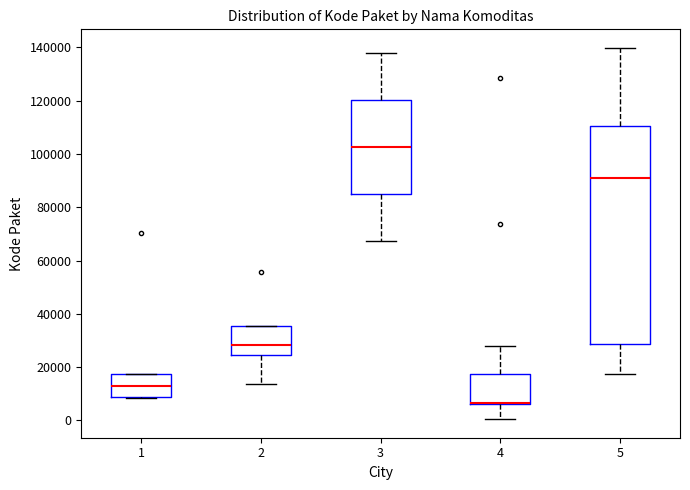

Reading left to right, read every box against the y-axis: the position of its median line, the range the box covers, and the ends of its whiskers. The values are not printed on the chart, so give them approximately, as read against the axis.

1: median 12000, box 8000 to 18000, whiskers 8000 to 18000
2: median 28000, box 24000 to 36000, whiskers 14000 to 36000
3: median 102000, box 84000 to 120000, whiskers 68000 to 138000
4: median 6000 (drawn on the box's lower edge), box 6000 to 18000, whiskers 0 to 28000
5: median 92000, box 28000 to 110000, whiskers 18000 to 140000